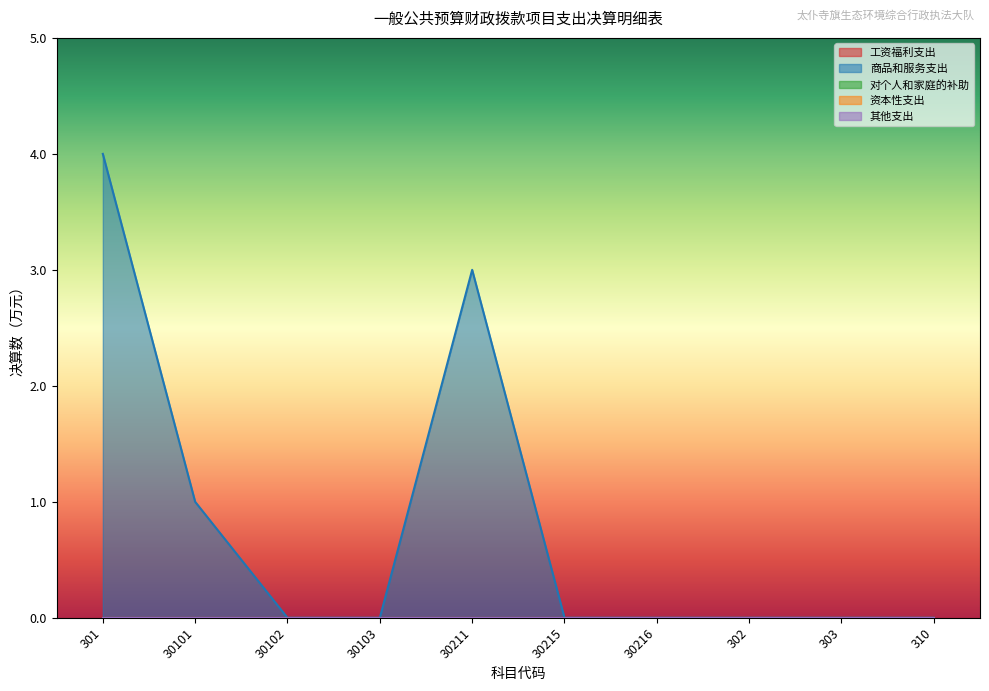

At which label does 其他支出 reach its minimum?

301